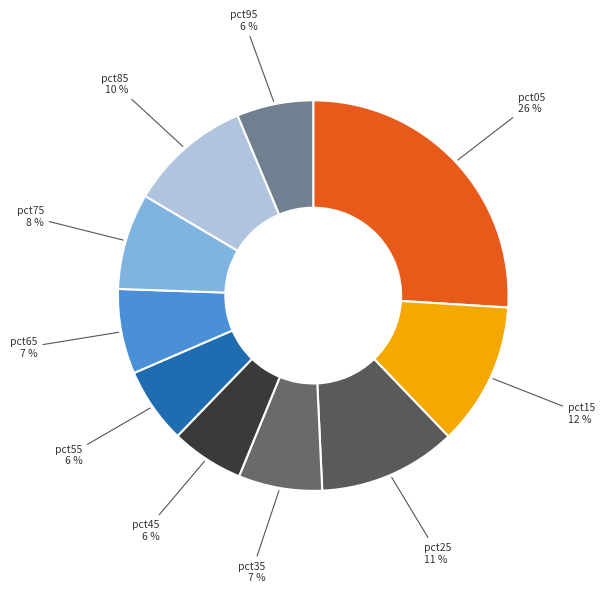

Does pct15 represent more than half of the total?

No